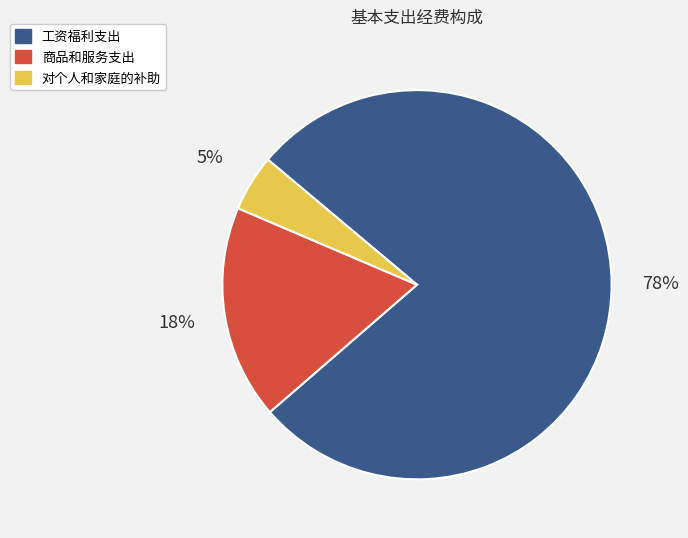

Which slice is the smallest?

对个人和家庭的补助